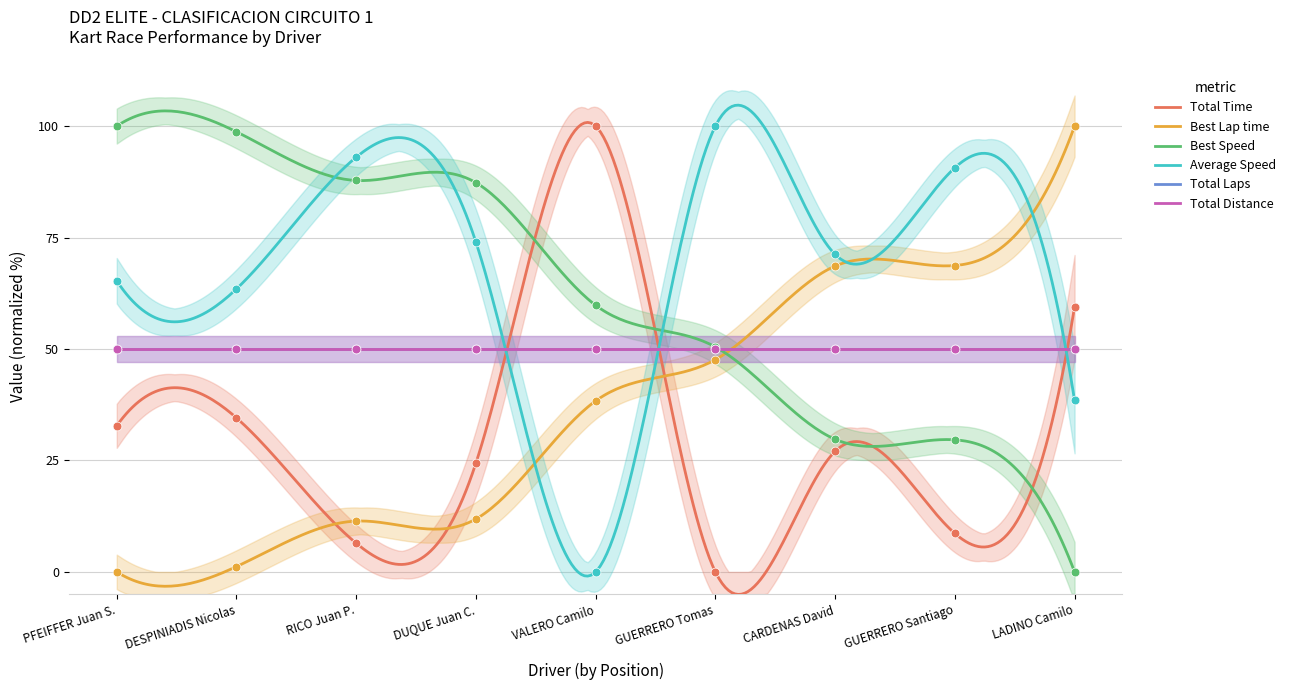

Which series has the widest spread of Y values?

Total Time